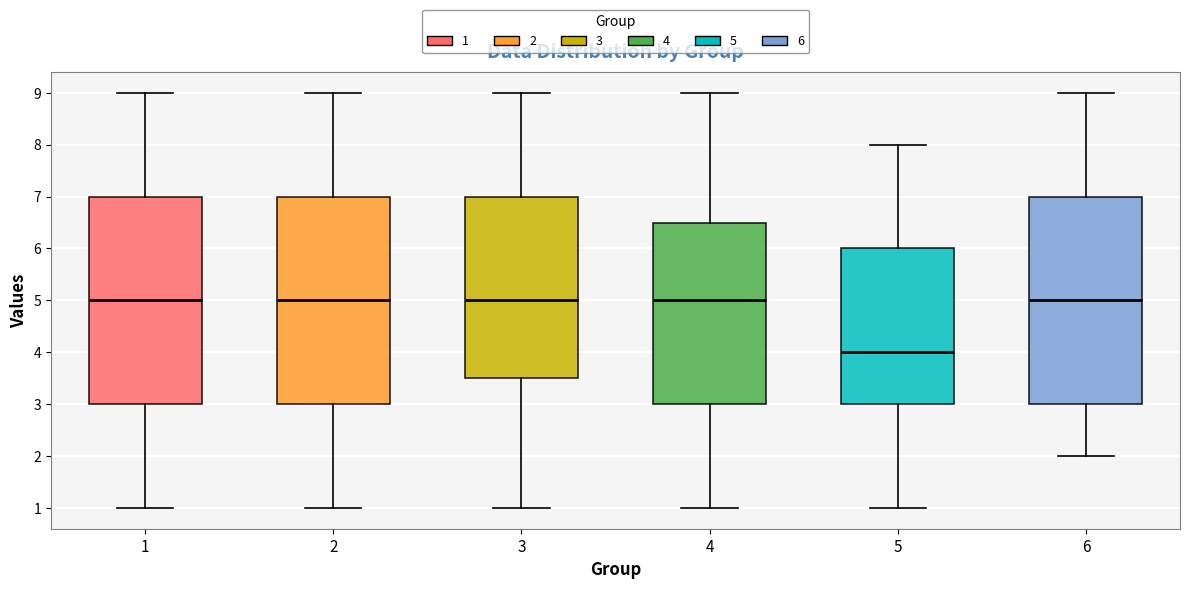

Where is the lower edge of the box at x = 2 on the y-axis? The values are not printed on the chart, so give them approximately, as read against the axis.

3.0